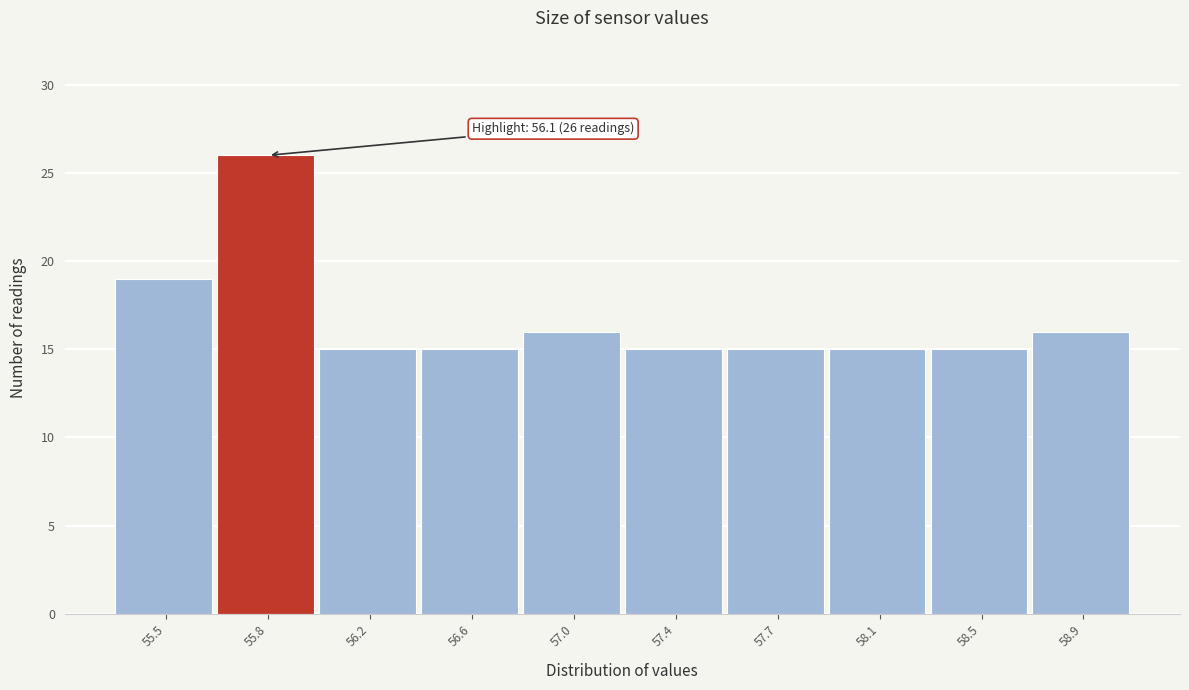

Reading left to right, extract all data points from this chart.

55.5=19	55.8=26	56.2=15	56.6=15	57.0=16	57.4=15	57.7=15	58.1=15	58.5=15	58.9=16